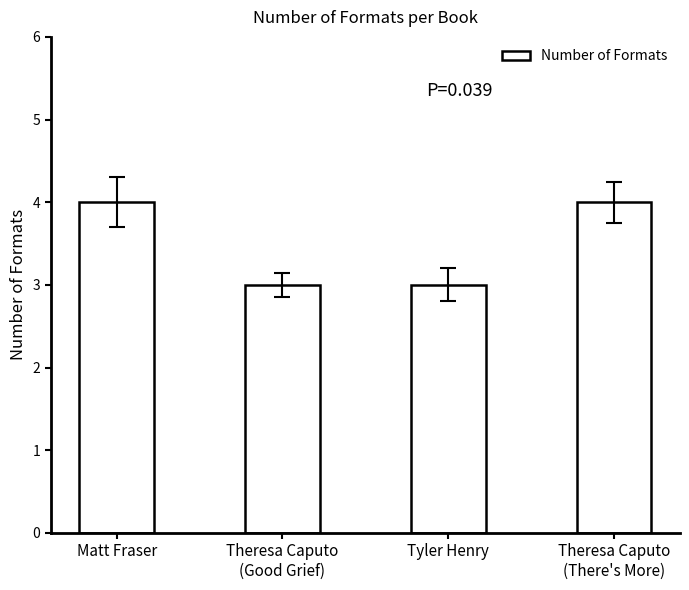

What is the smallest value displayed?

3